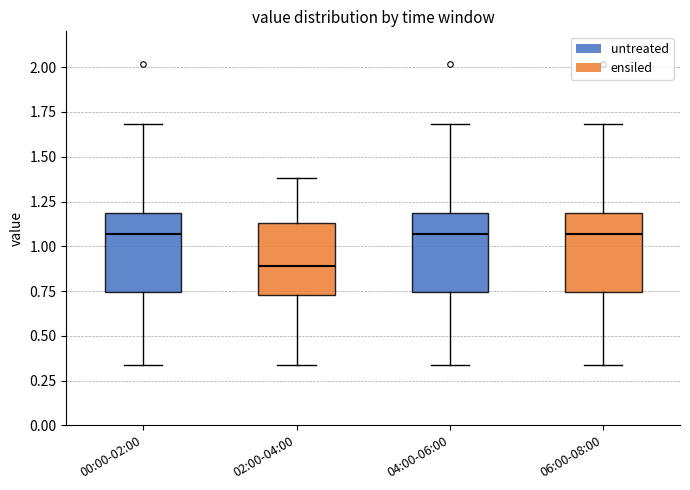

Where does the upper whisker of the box for 00:00-02:00 end on the y-axis? The values are not printed on the chart, so give them approximately, as read against the axis.

1.70